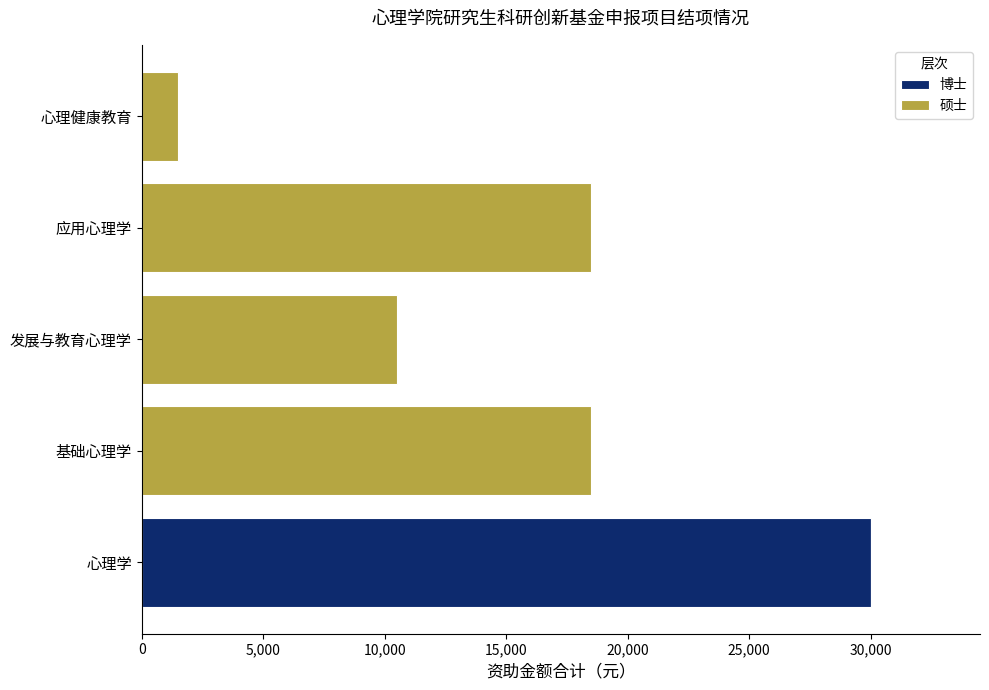

At which category is the sum across all series the highest?

心理学